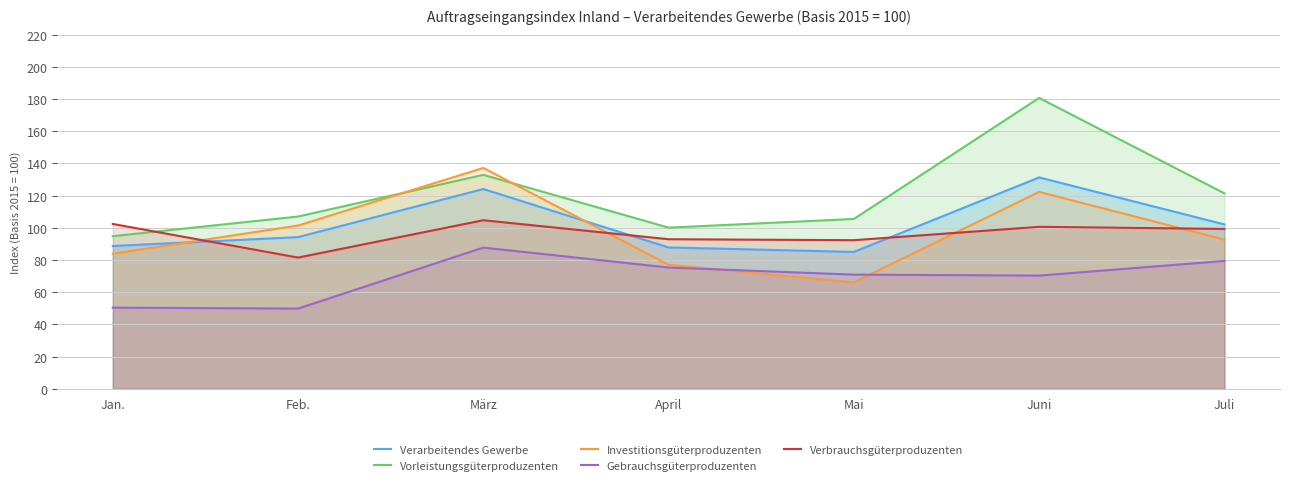

How many data points in Gebrauchsgüterproduzenten are above 70?

5